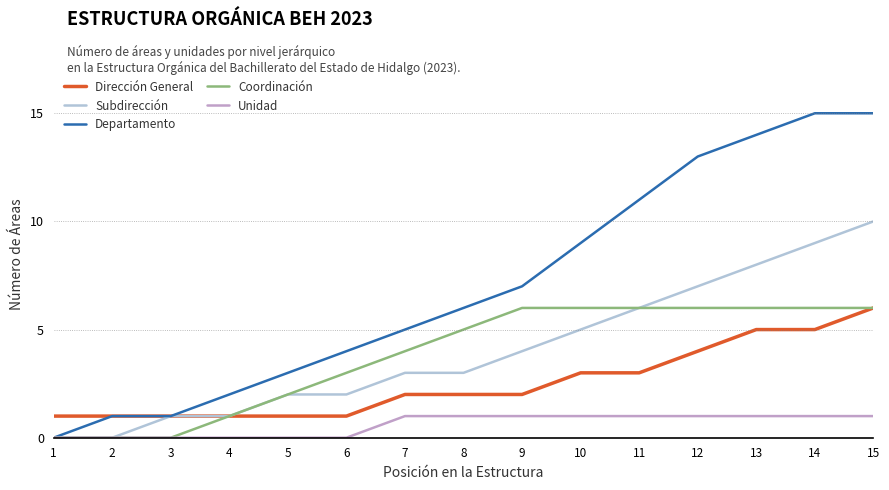

At which category is the sum across all series the highest?

15